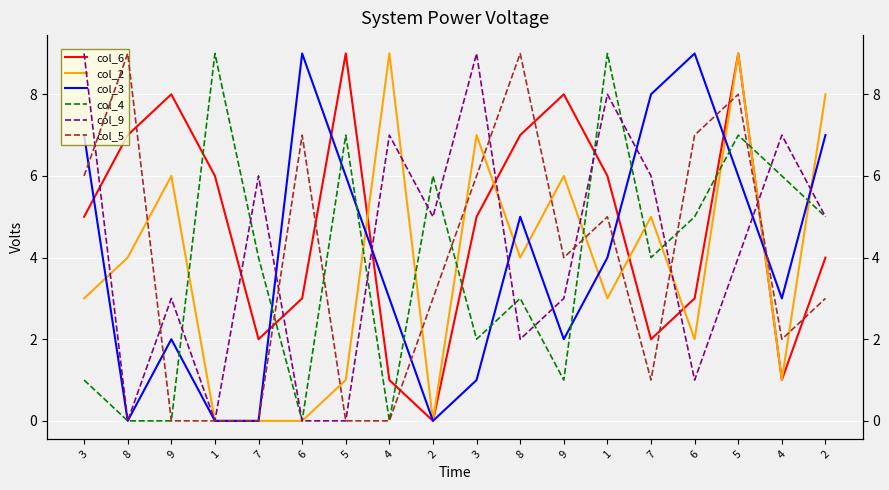

Between 1 and 5, which is larger?

5